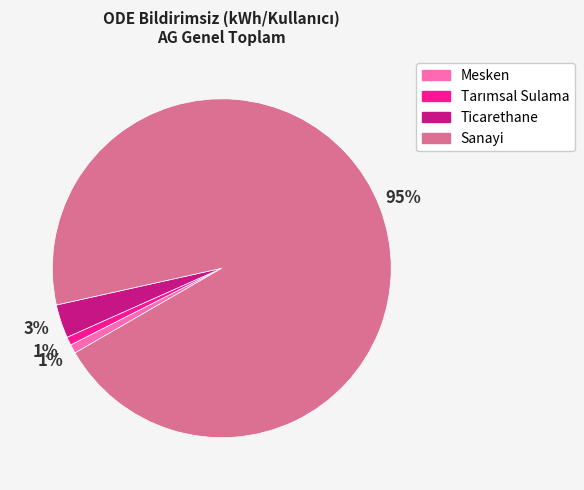

The Mesken slice represents 14% of the pie. True or false?

False